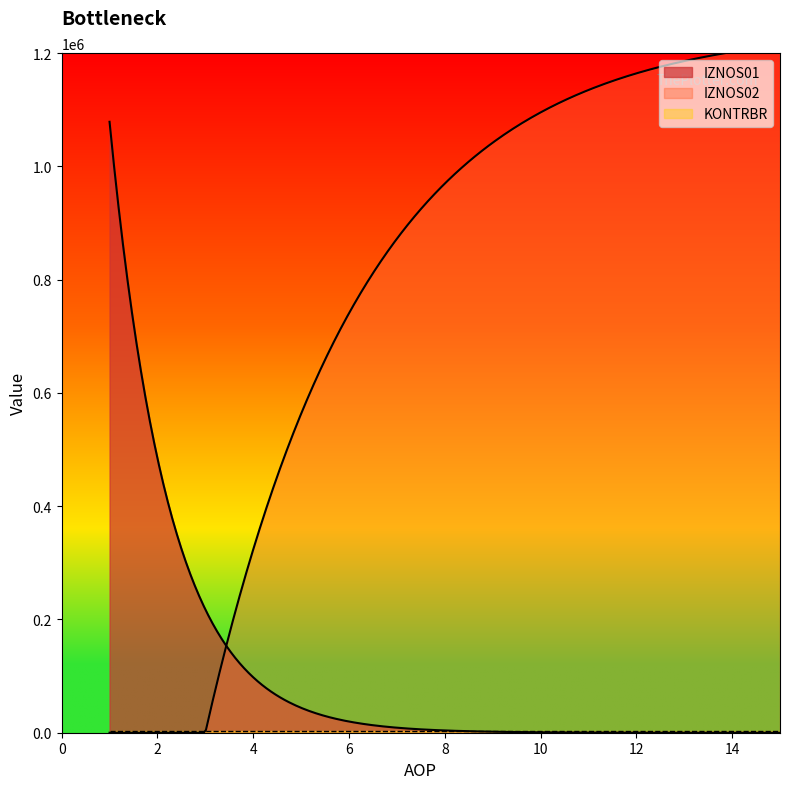

The value of AOP at 3 is 4.1. True or false?

False